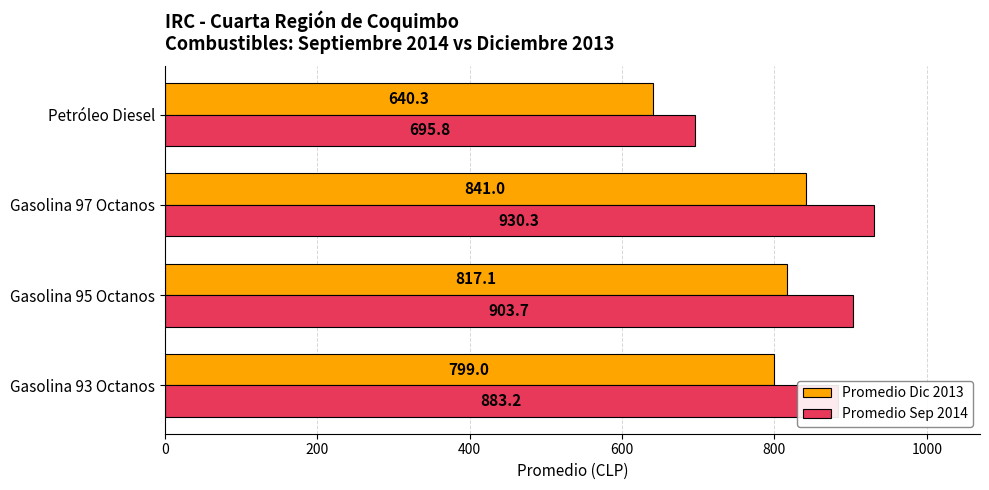

At which category is the sum across all series the highest?

Gasolina 97 Octanos